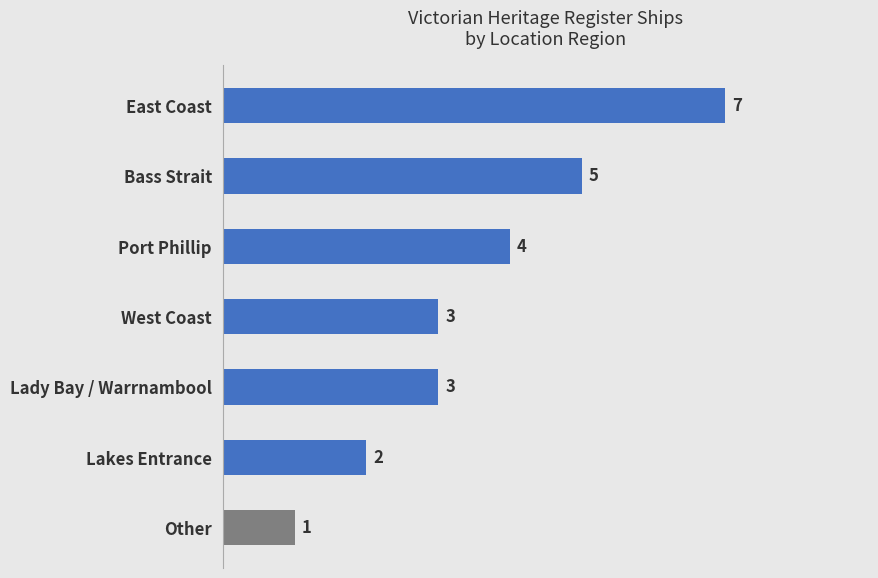

What is the ratio of the value at Lakes Entrance to the value at Bass Strait?

0.4